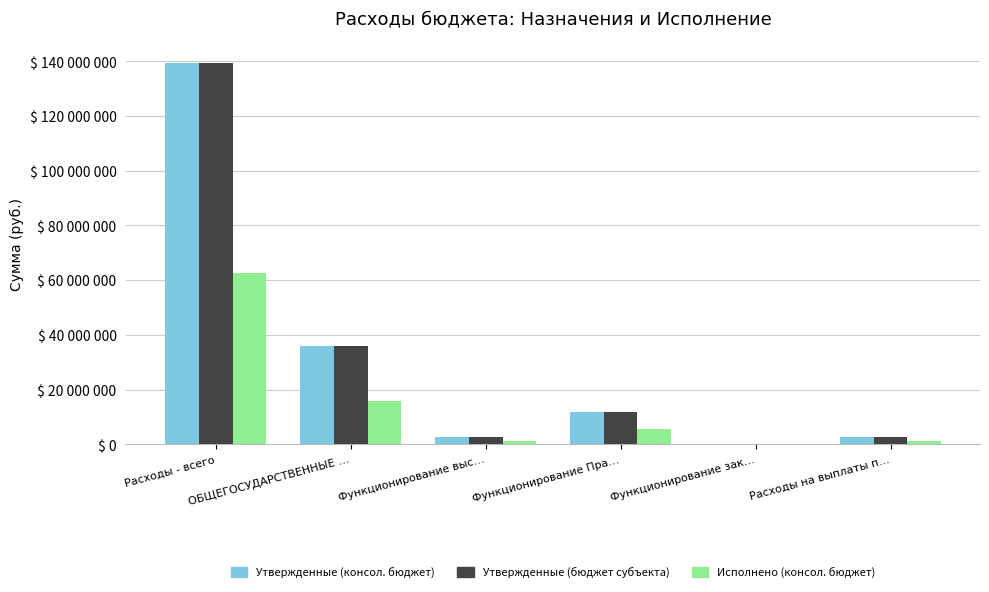

Are the bars horizontal?

No